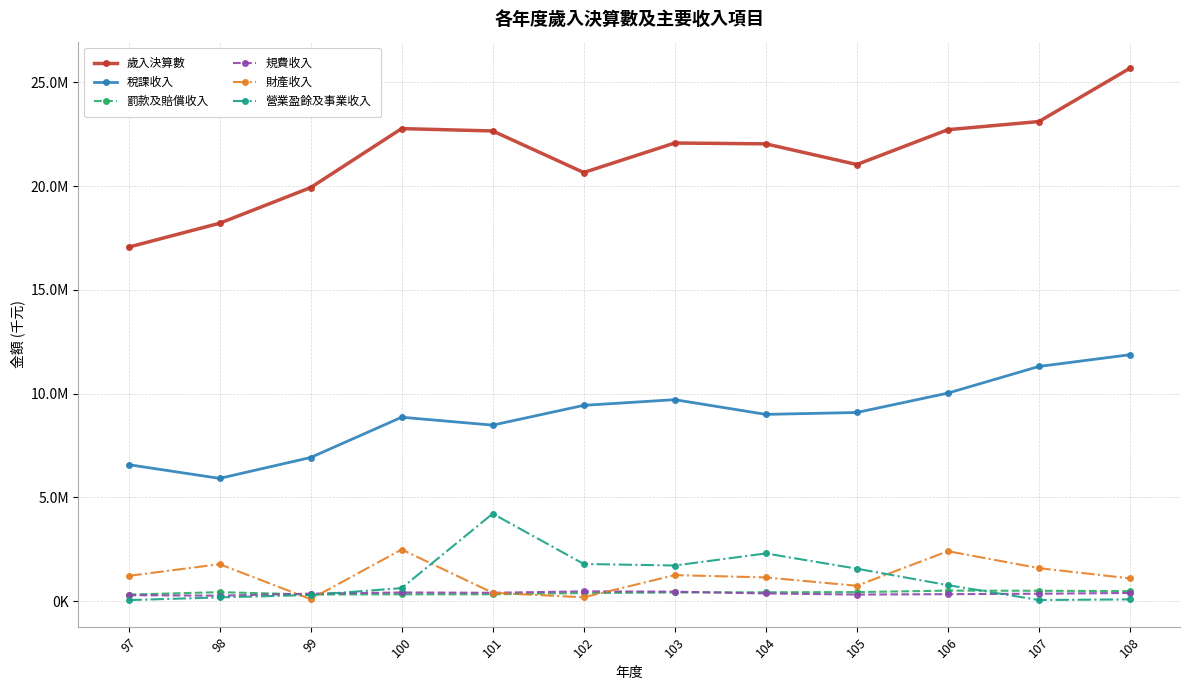

What is the maximum value shown in the chart?

25680458.6